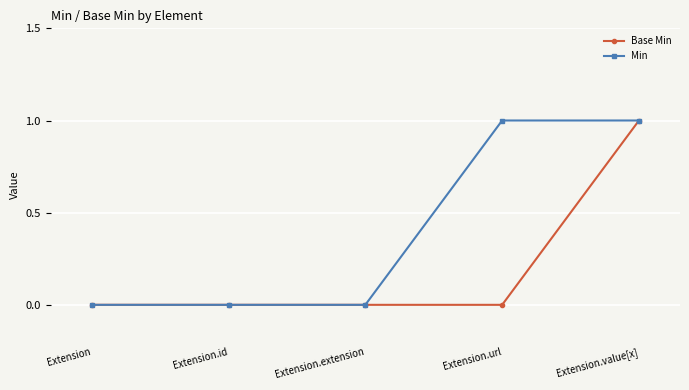

Is the value of Base Min at Extension.id greater than the value of Min at Extension.value[x]?

No